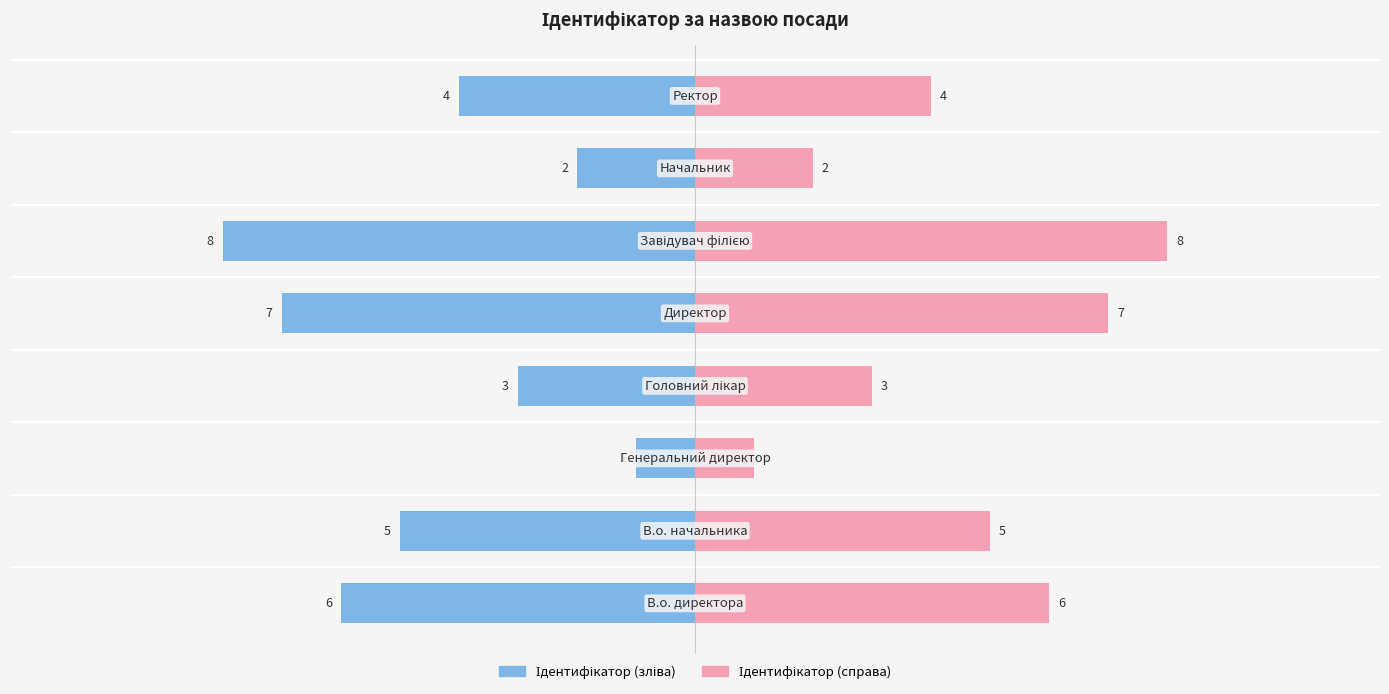

Reading left to right, list all the values displayed in this chart.

Ідентифікатор (ліво): 0=-6	1=-5	2=-1	3=-3	4=-7	5=-8	6=-2	7=-4
Ідентифікатор (право): 0=6	1=5	2=1	3=3	4=7	5=8	6=2	7=4